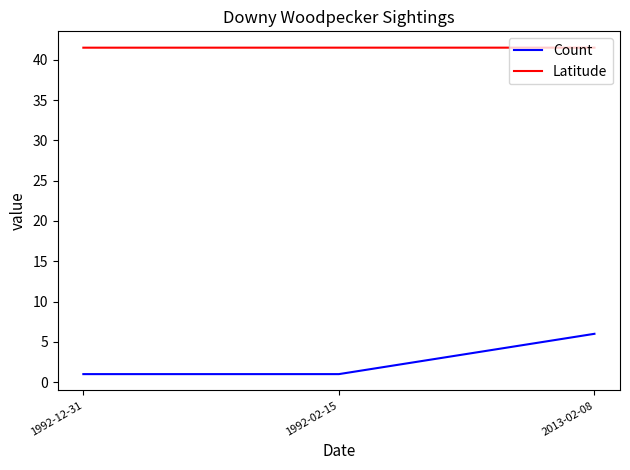

List the series in order of their overall mean, lowest first.

Count, Latitude